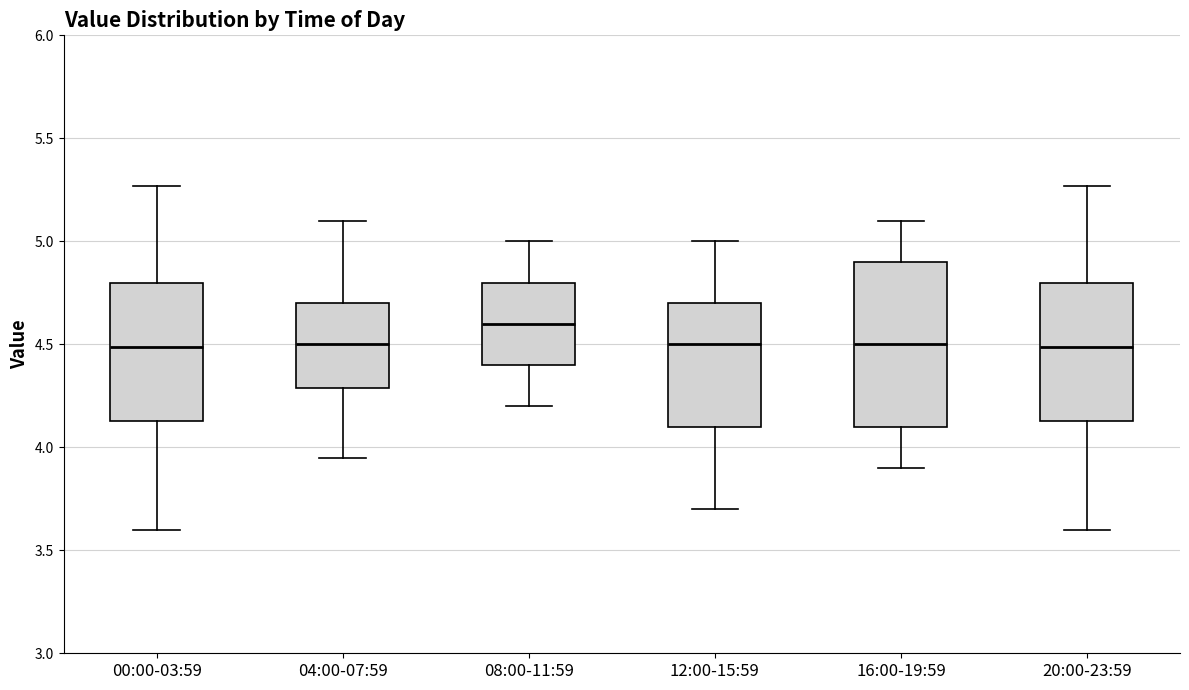

Reading left to right, transcribe this box plot: for each box, give where its median line is, the range the box spans, and where its two whiskers end, as read against the y-axis. The values are not printed on the chart, so give them approximately, as read against the axis.

00:00-03:59: median 4.50, box 4.15 to 4.80, whiskers 3.60 to 5.25
04:00-07:59: median 4.50, box 4.30 to 4.70, whiskers 3.95 to 5.10
08:00-11:59: median 4.60, box 4.40 to 4.80, whiskers 4.20 to 5.00
12:00-15:59: median 4.50, box 4.10 to 4.70, whiskers 3.70 to 5.00
16:00-19:59: median 4.50, box 4.10 to 4.90, whiskers 3.90 to 5.10
20:00-23:59: median 4.50, box 4.15 to 4.80, whiskers 3.60 to 5.25